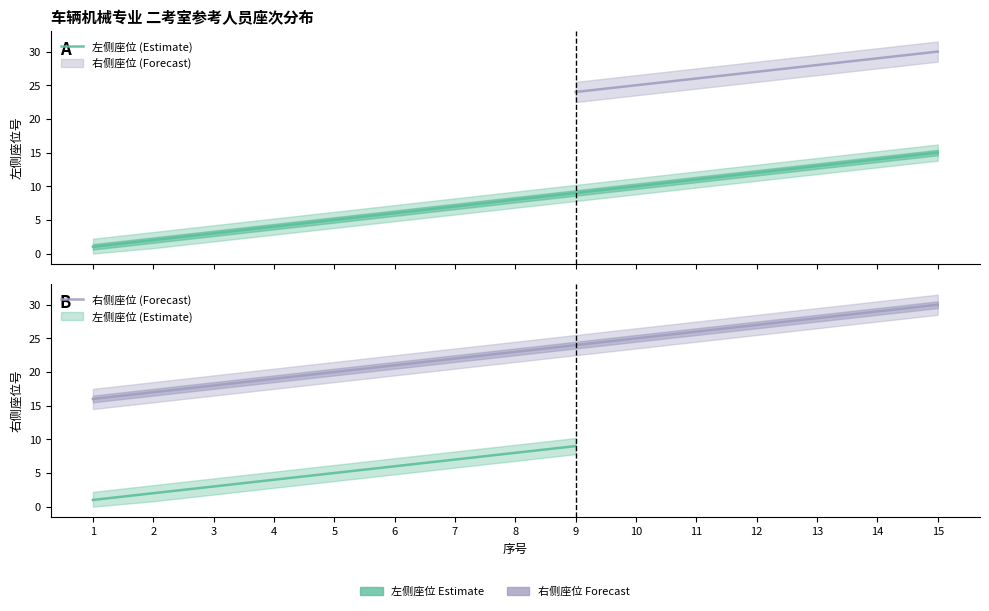

True or false: 右侧座位 (Forecast) has more than 1 points higher than both neighbors.

False